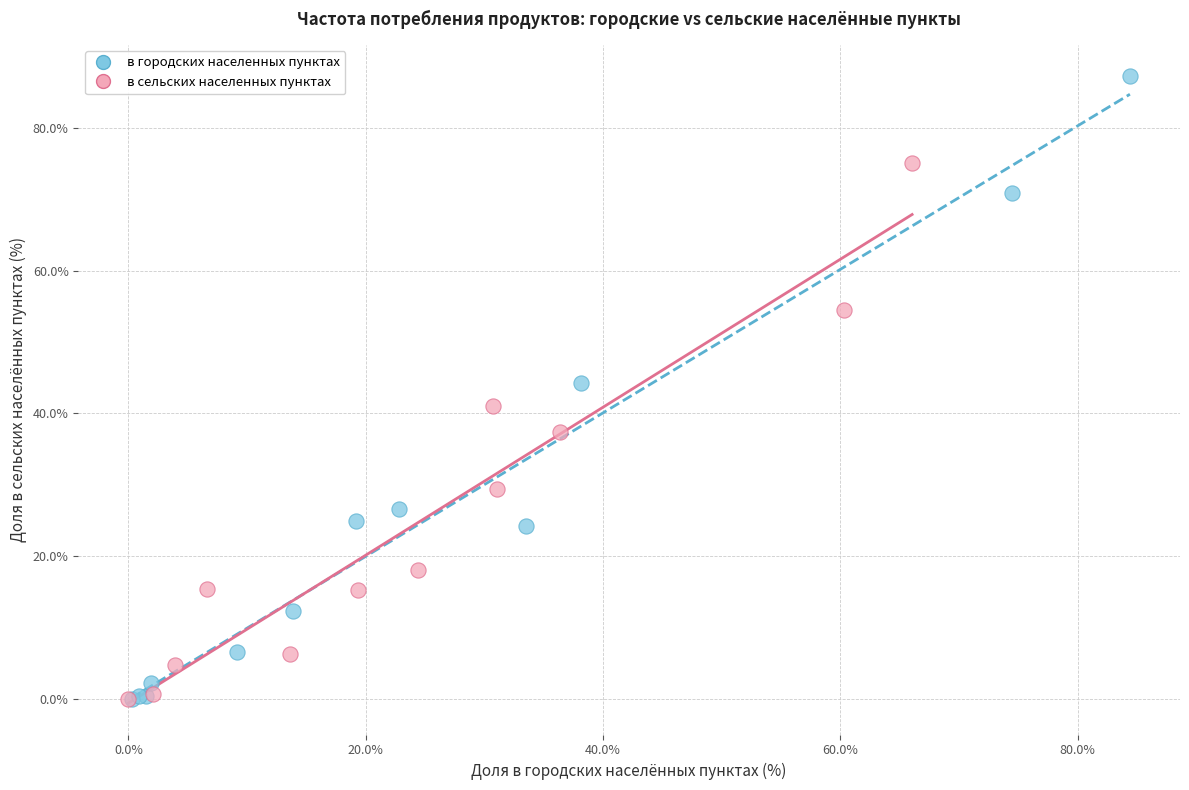

What are all the series names shown in the legend?

в городских населенных пунктах, в сельских населенных пунктах